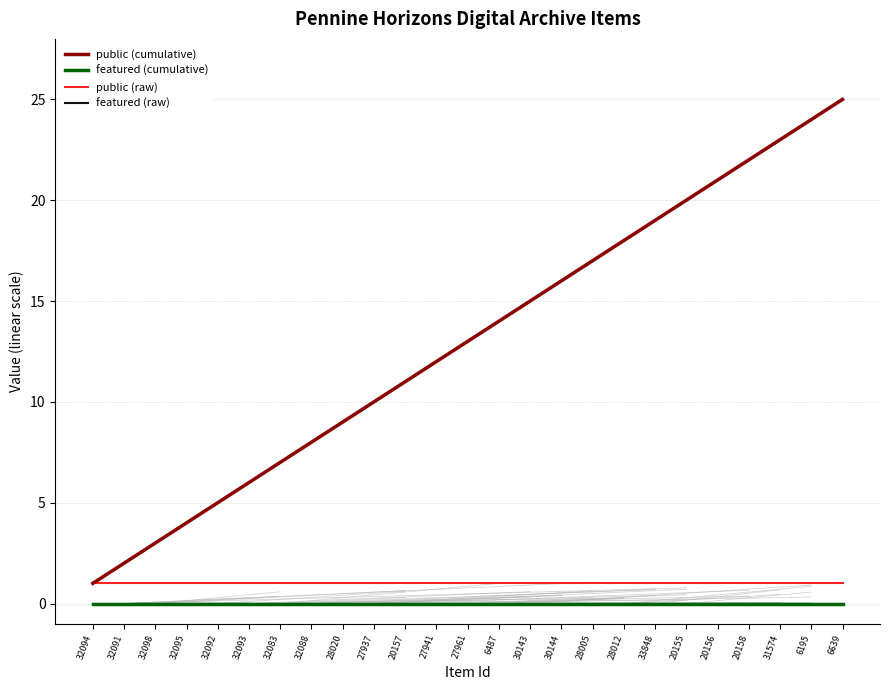

What is the label of the 8th point from the left?

32088